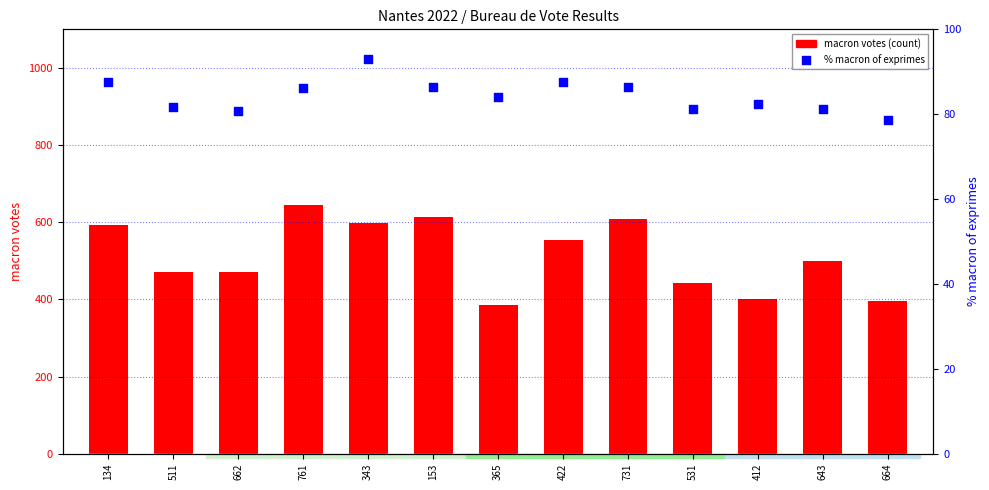

Which series has the widest spread of Y values?

macron votes